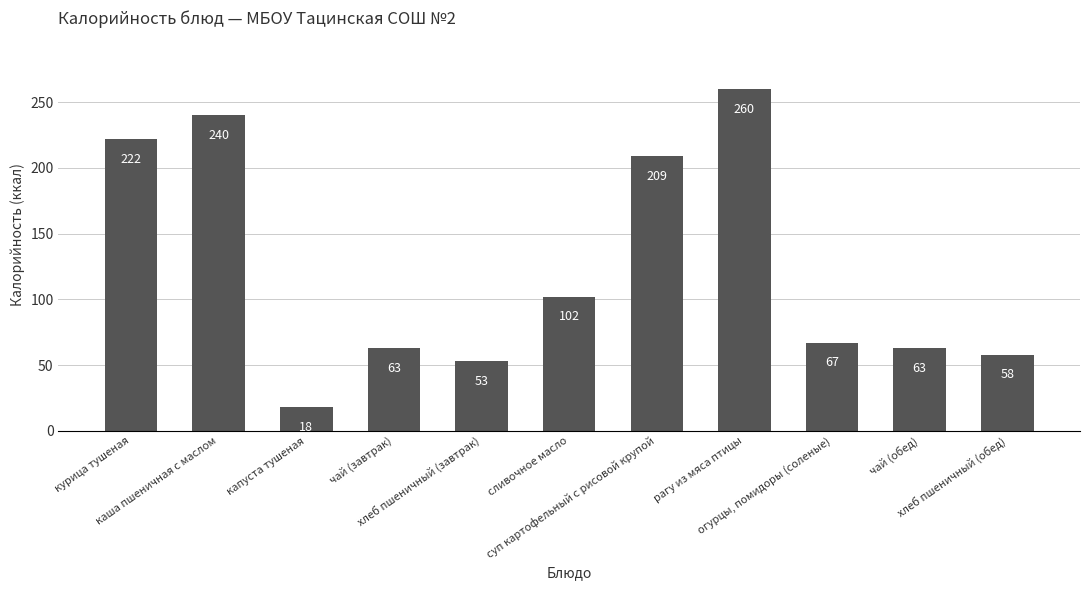

What is the maximum value shown in the chart?

260